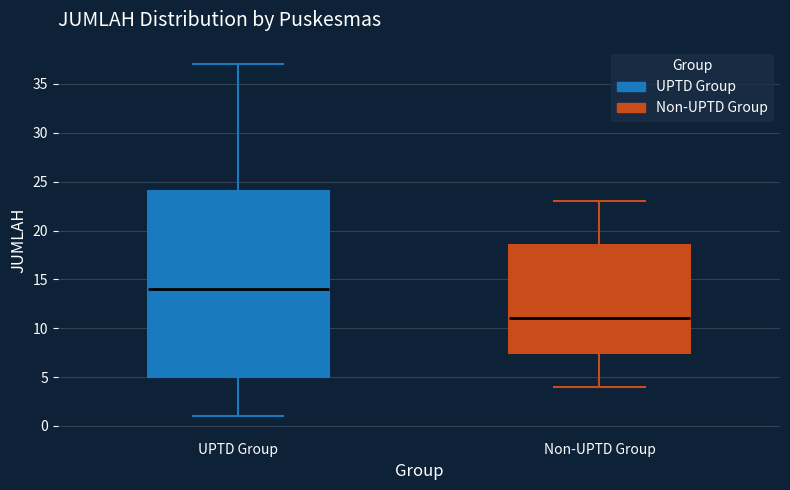

Where is the lower edge of the box for Non-UPTD Group on the y-axis? The values are not printed on the chart, so give them approximately, as read against the axis.

7.5